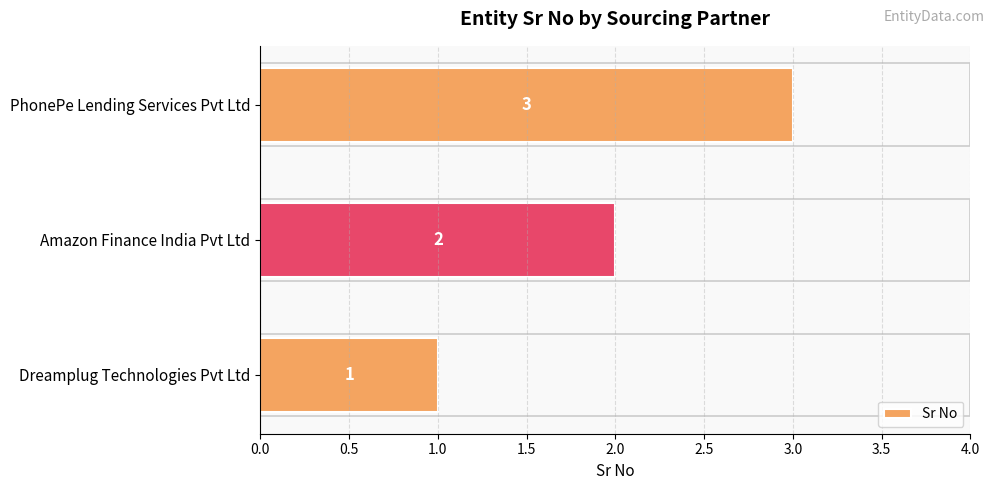

Does the chart contain any negative values?

No